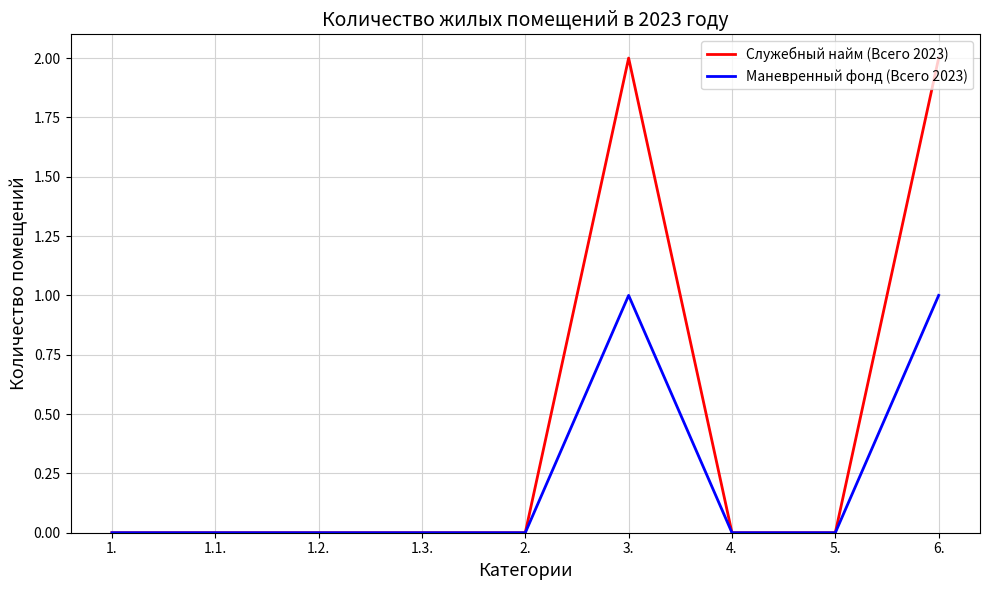

Which series has the largest total across all categories?

Служебный найм (Всего 2023)